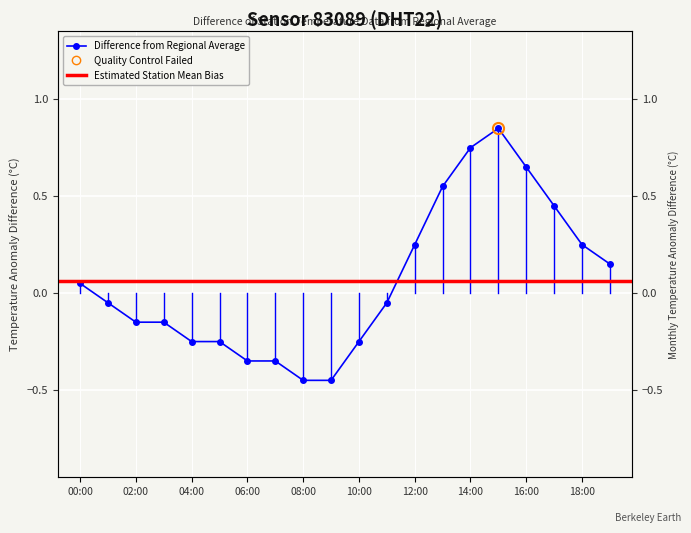

Reading left to right, transcribe all the data shown in this chart.

00:00=0.1	01:00=-0.1	02:00=-0.1	03:00=-0.1	04:00=-0.2	05:00=-0.2	06:00=-0.3	07:00=-0.3	08:00=-0.5	09:00=-0.5	10:00=-0.2	11:00=-0.1	12:00=0.2	13:00=0.6	14:00=0.8	15:00=0.8	16:00=0.7	17:00=0.5	18:00=0.2	19:00=0.1